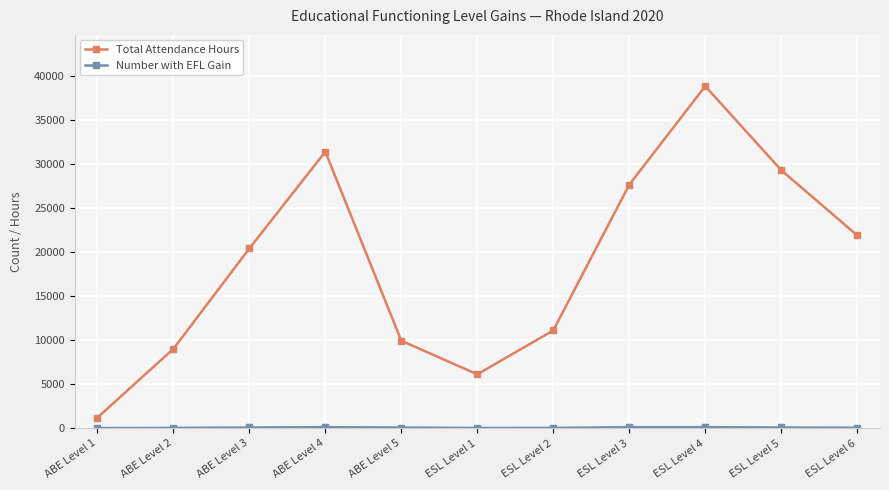

Which series has the largest range (max minus min)?

Total Attendance Hours